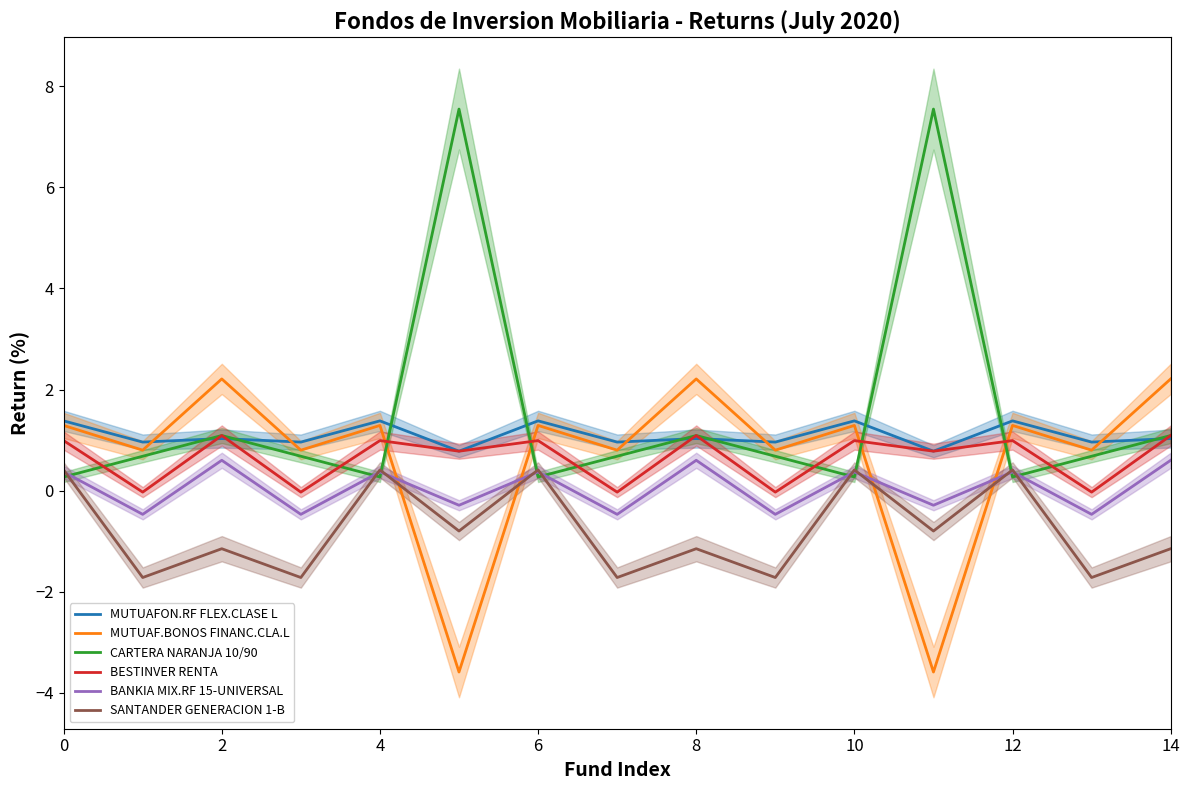

True or false: BANKIA MIX.RF 15-UNIVERSAL has a value of 0.6 at 14.

True